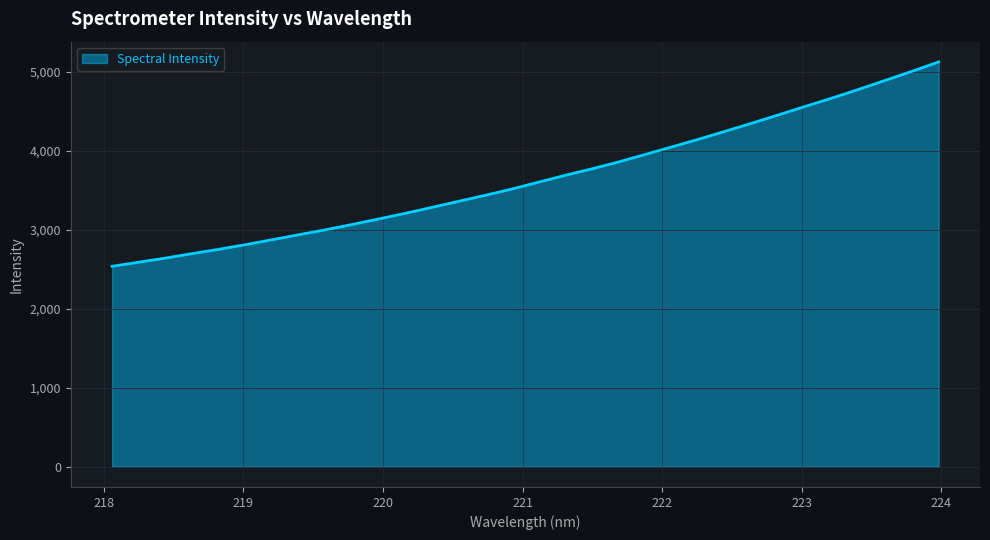

True or false: the data has more than 0 interior local peaks.

False